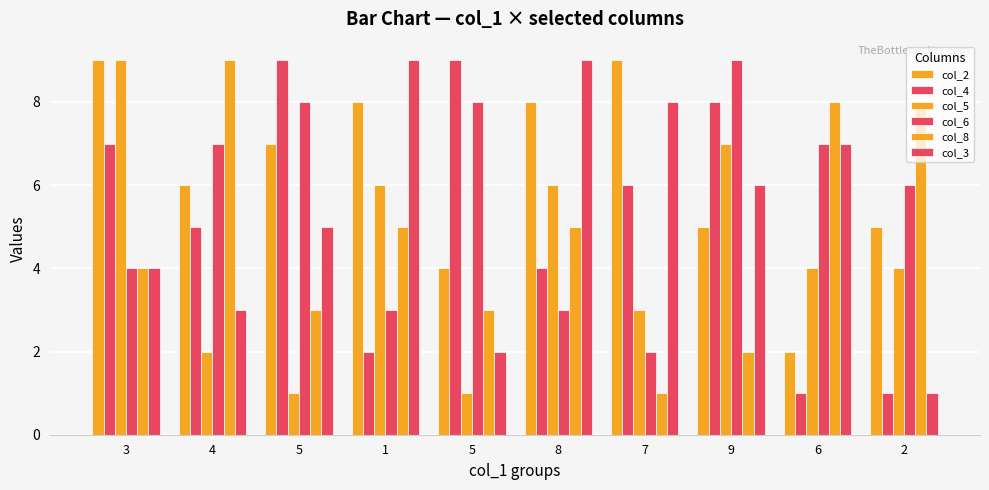

Reading right to left, transcribe all the data shown in this chart.

col_2: 2=5	6=2	9=5	7=9	8=8	5=4	1=8	5=7	4=6	3=9
col_4: 2=1	6=1	9=8	7=6	8=4	5=9	1=2	5=9	4=5	3=7
col_5: 2=4	6=4	9=7	7=3	8=6	5=1	1=6	5=1	4=2	3=9
col_6: 2=6	6=7	9=9	7=2	8=3	5=8	1=3	5=8	4=7	3=4
col_8: 2=8	6=8	9=2	7=1	8=5	5=3	1=5	5=3	4=9	3=4
col_3: 2=1	6=7	9=6	7=8	8=9	5=2	1=9	5=5	4=3	3=4